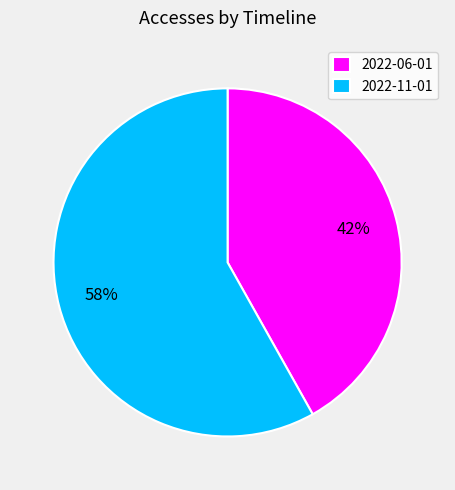

To the nearest percent, what is the difference between the largest and smallest slice percentages?

16%